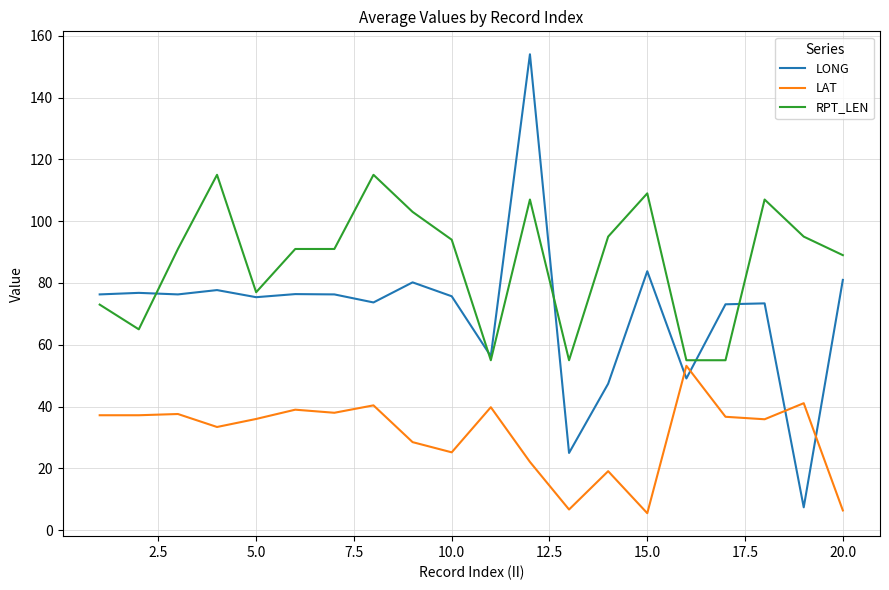

Which series has the largest total across all categories?

RPT_LEN